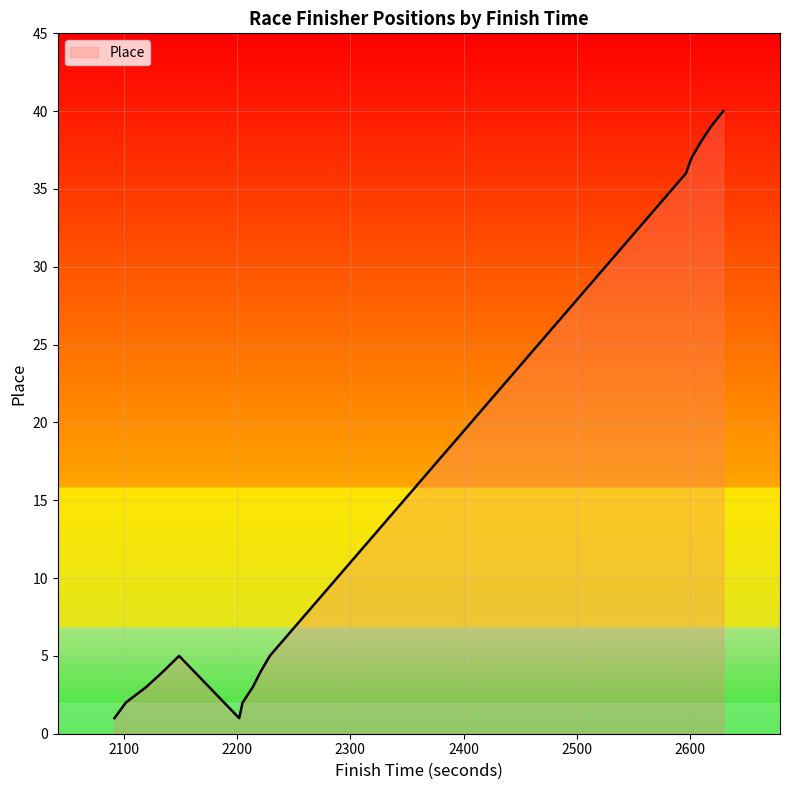

What is the difference between the maximum and minimum values?

39